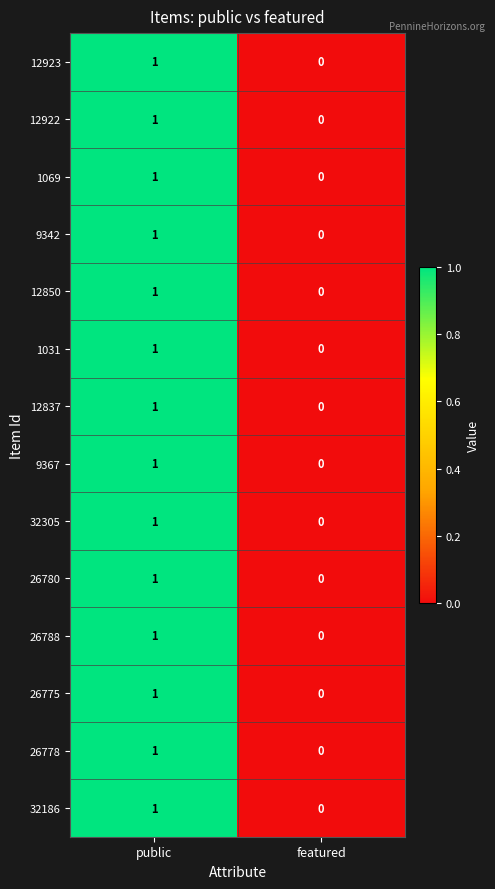

The value of 32305 at featured is 0. True or false?

True